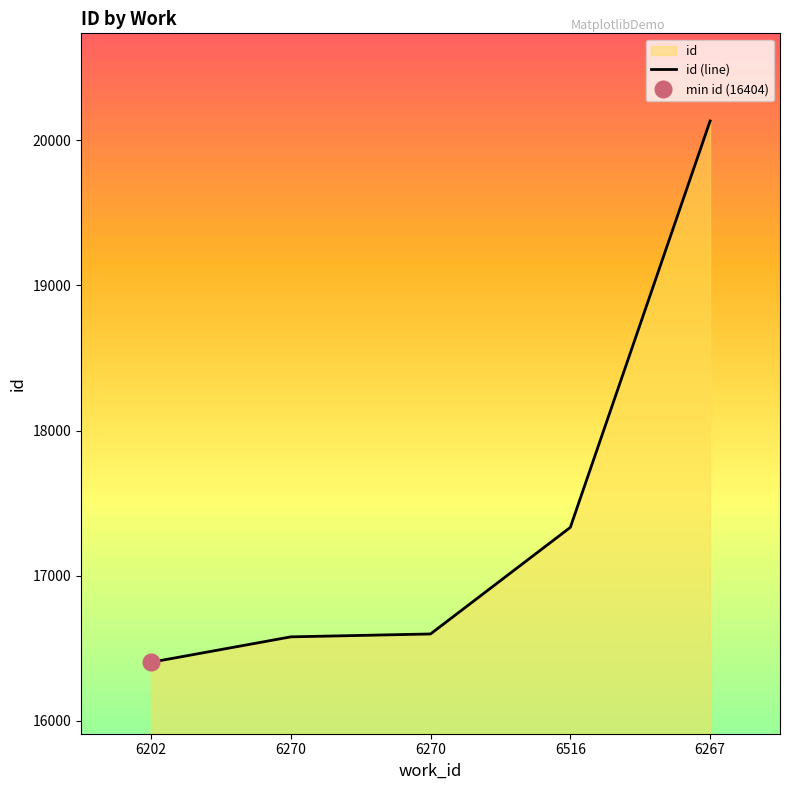

What is the sum of the values at 6270 and 6202?

32983